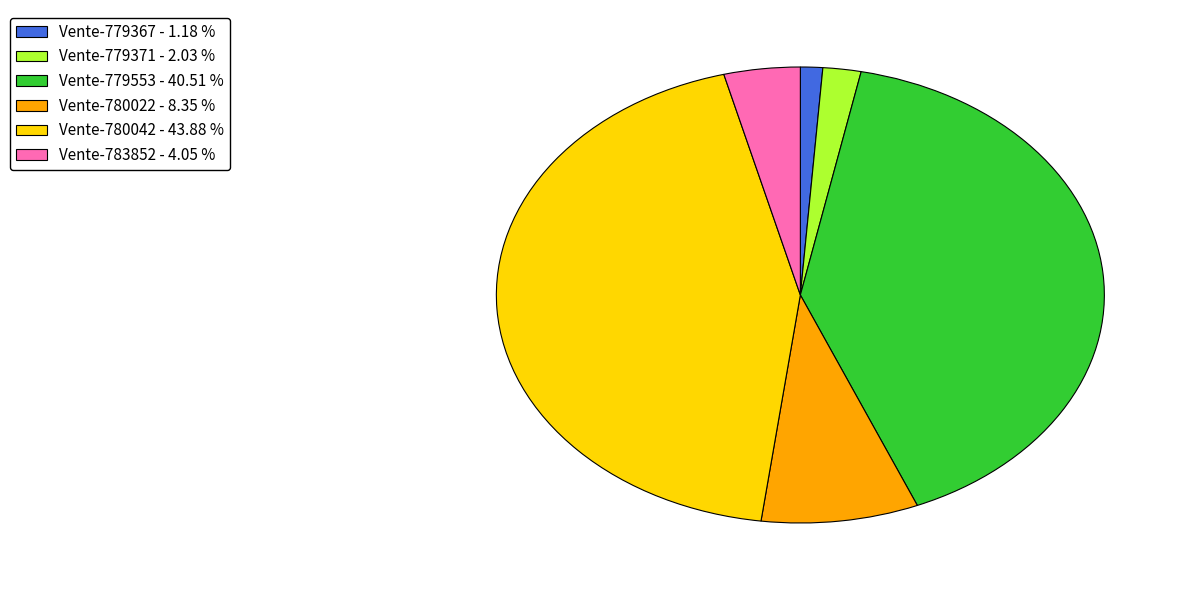

True or false: Vente-779367 accounts for 11% of the total.

False